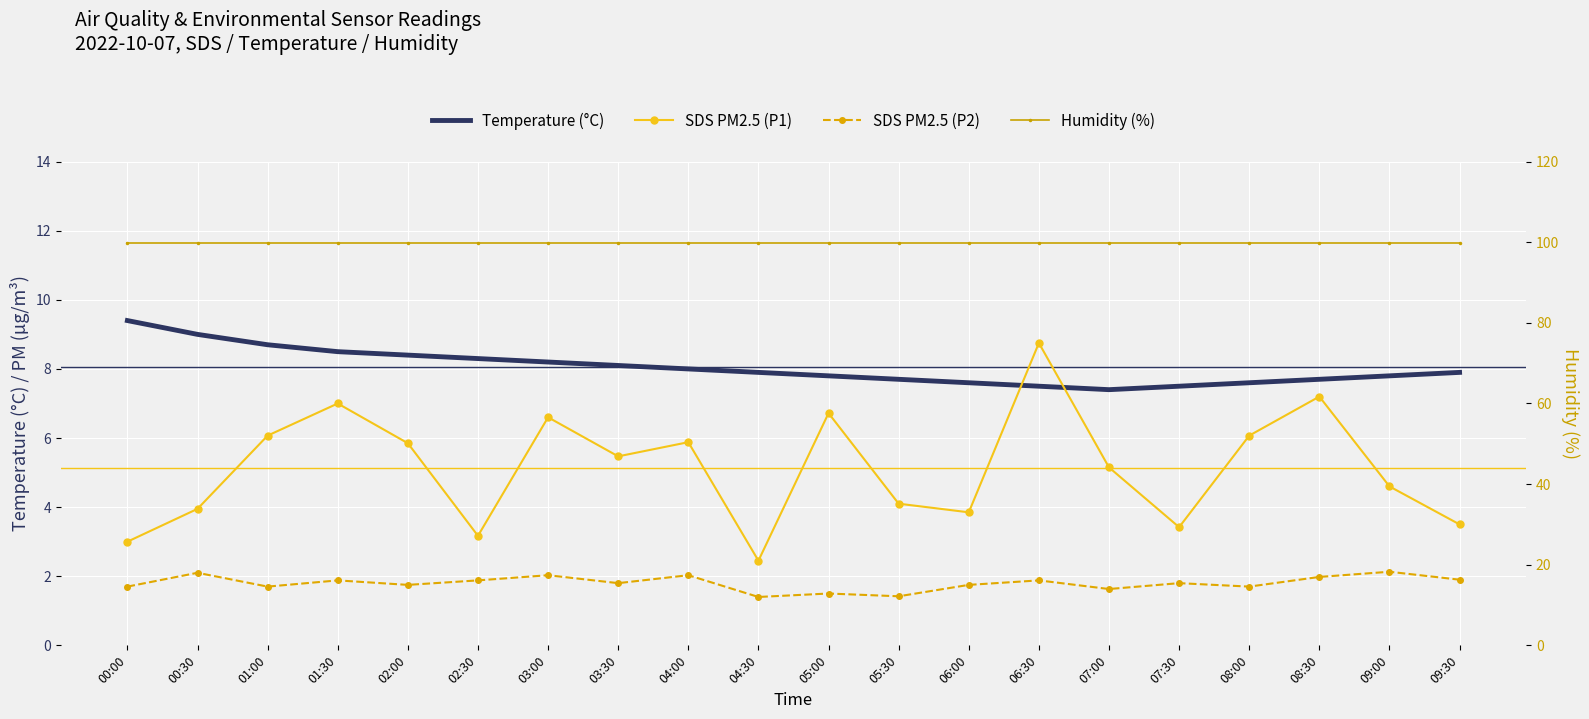

Between 00:00 and 03:00, which series saw the biggest shift?

SDS PM2.5 (P1)